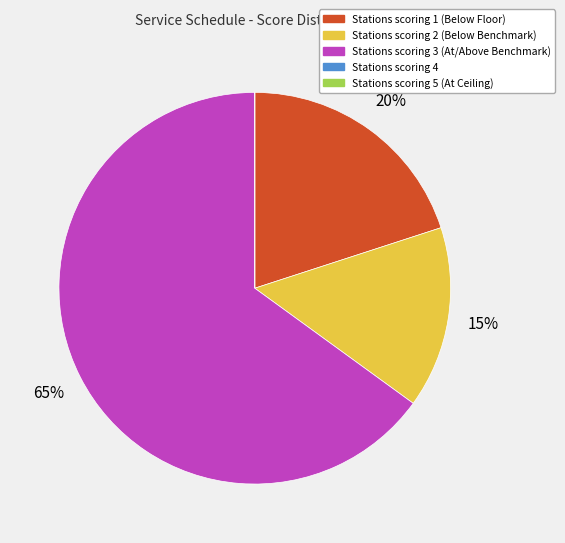

To the nearest percent, what is the difference between the largest and smallest slice percentages?

65%